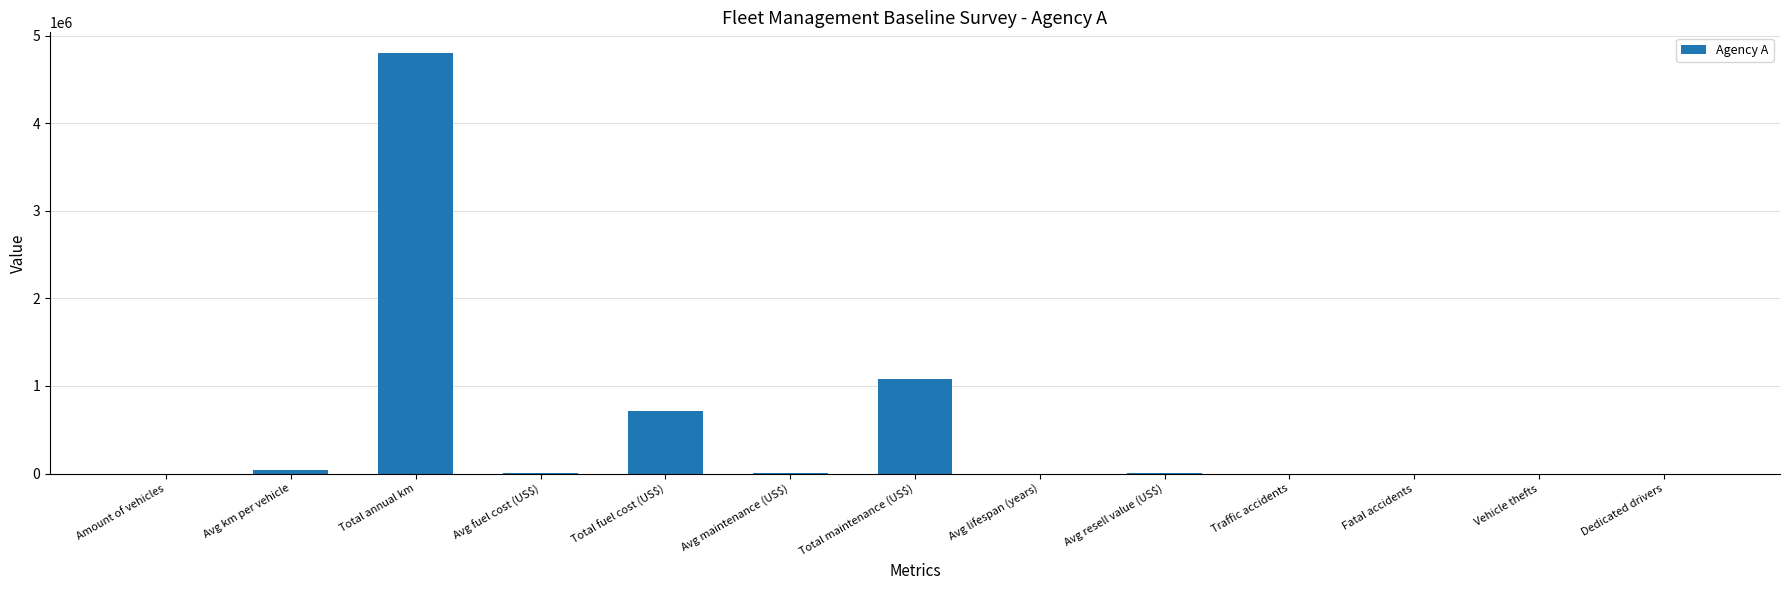

Where is the data nearest to the value 2400000?

Total maintenance (US$)